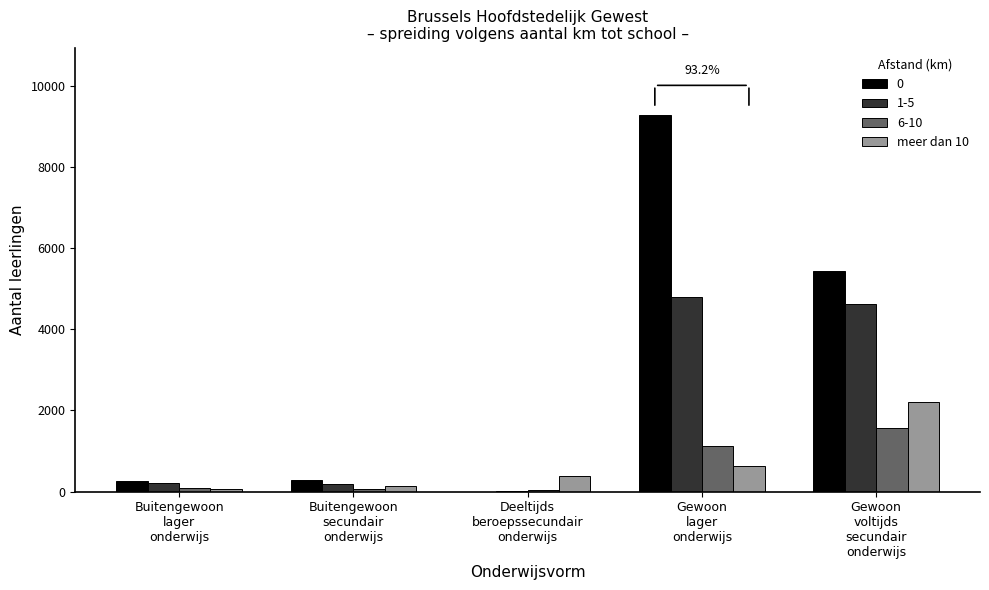

What is the maximum value shown in the chart?

9263